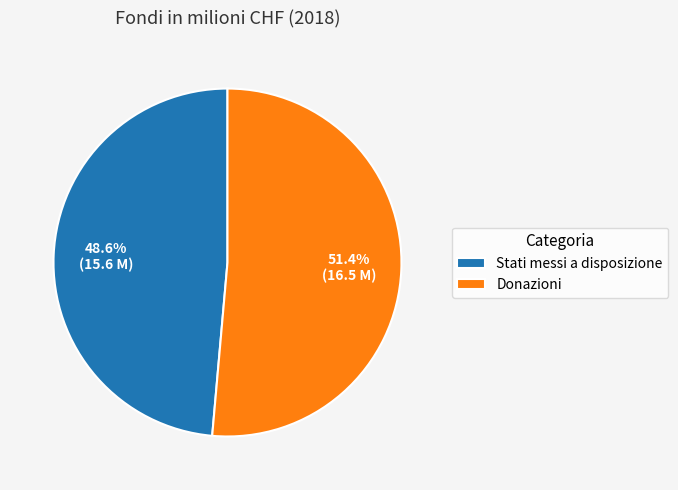

Count the number of slices in the pie.

2